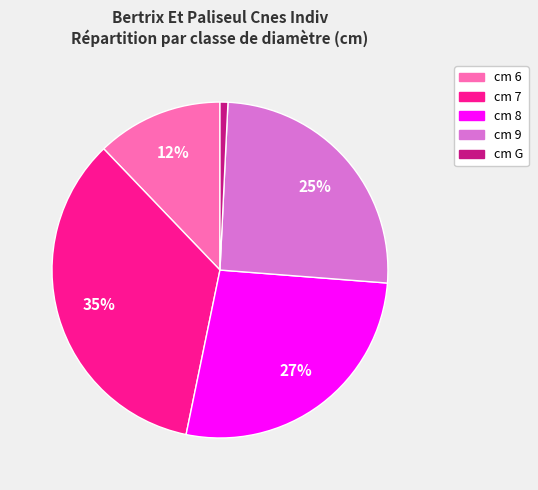

Is there a majority slice in this chart?

No